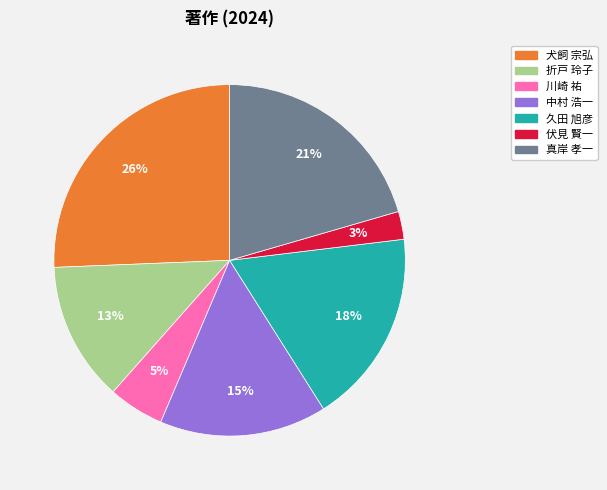

Is there a majority slice in this chart?

No